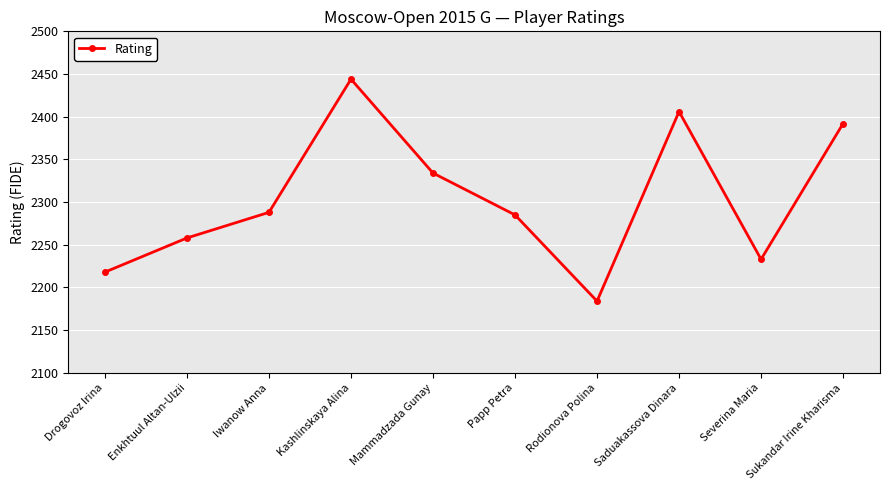

Reading right to left, list all the values displayed in this chart.

2392	2233	2406	2184	2285	2334	2444	2288	2258	2218